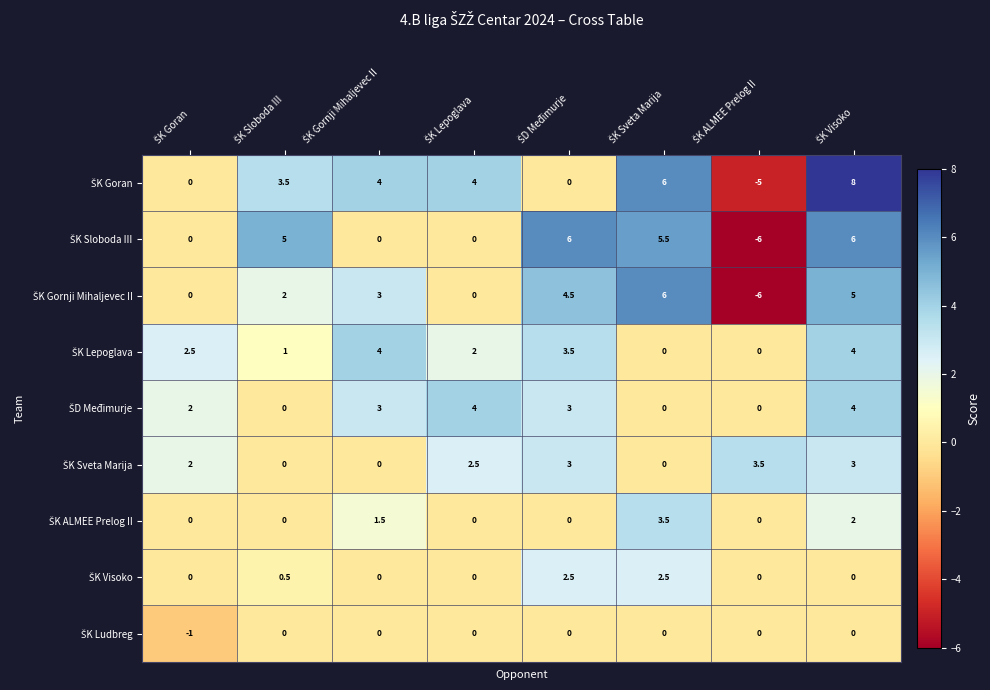

At how many categories does at least one series exceed 1?

8